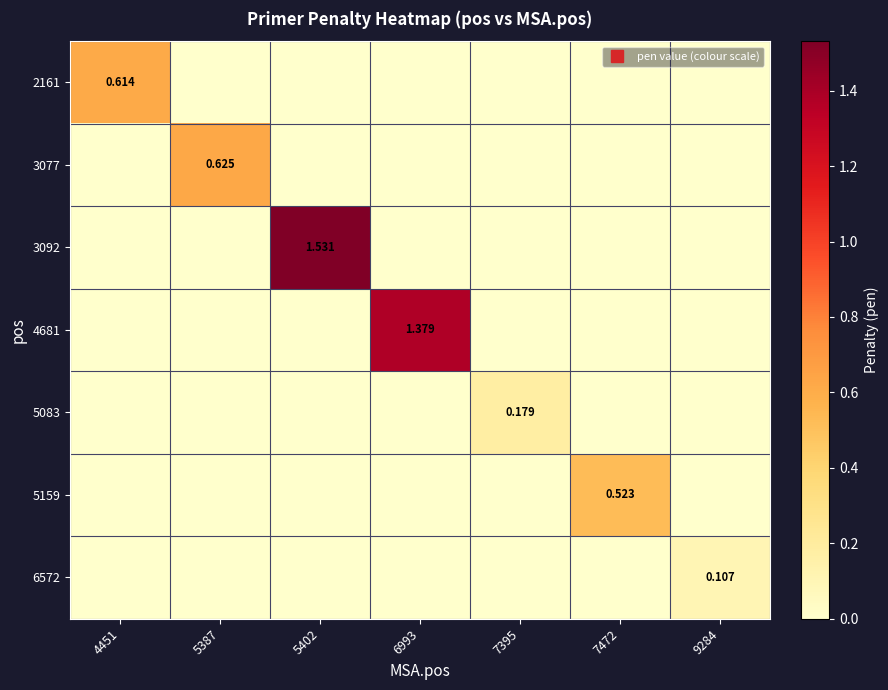

How many positive values does the 5159 series have?

1